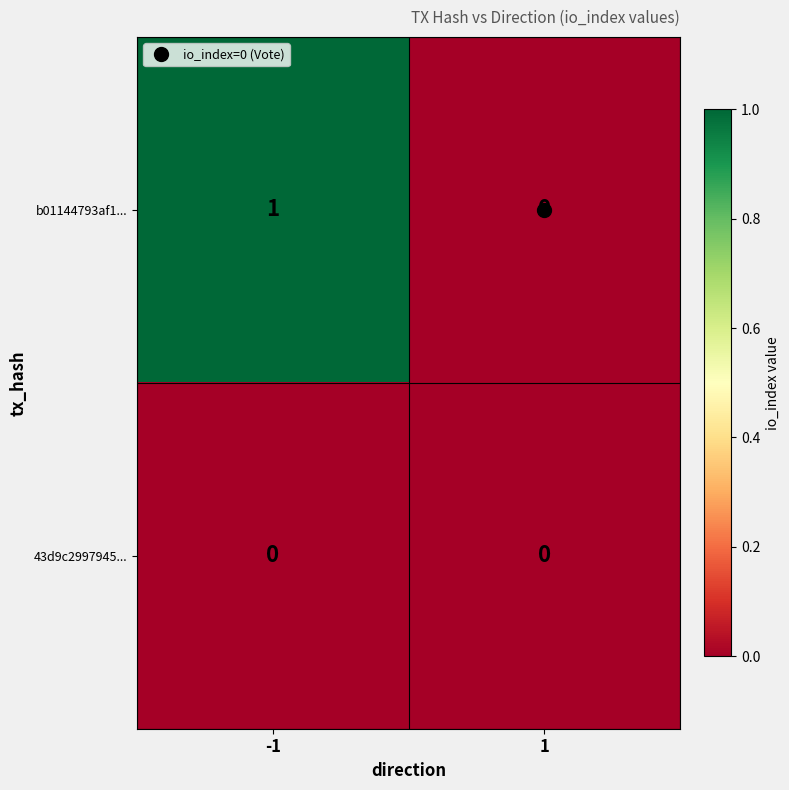

The value of b01144793af1... at -1 is 1. True or false?

True